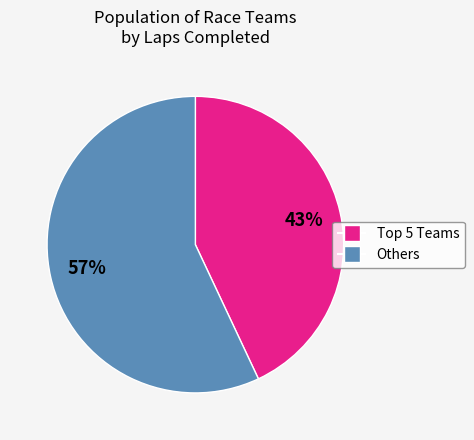

How many segments does this pie chart have?

2